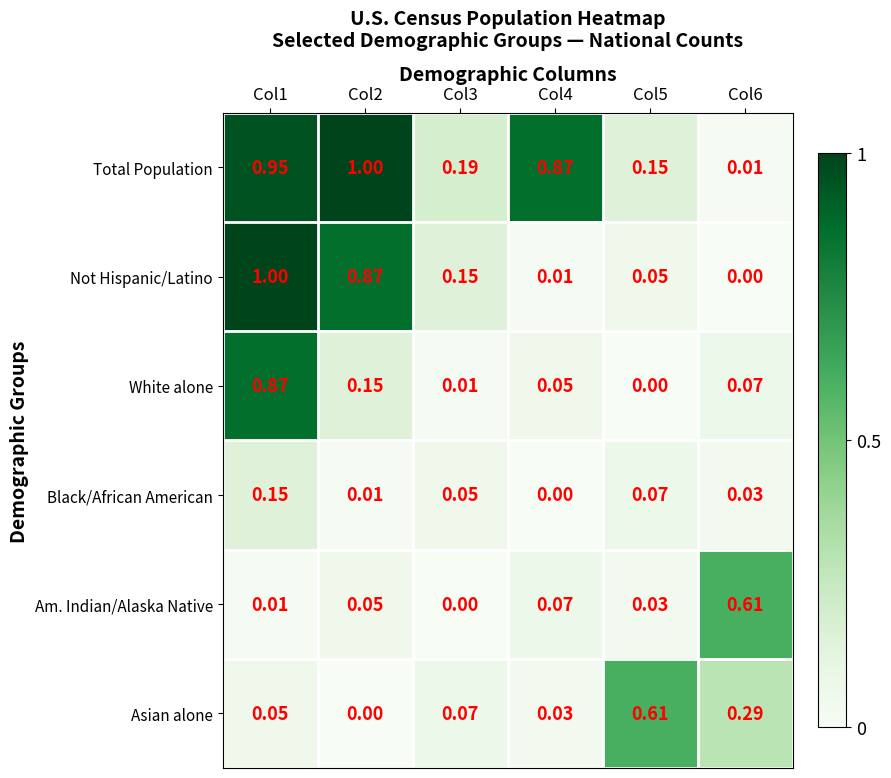

Which series has the largest range (max minus min)?

Not Hispanic/Latino